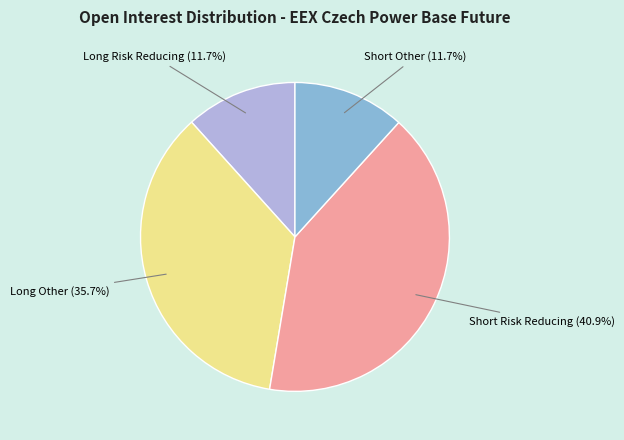

The Long Risk Reducing slice represents 12% of the pie. True or false?

True